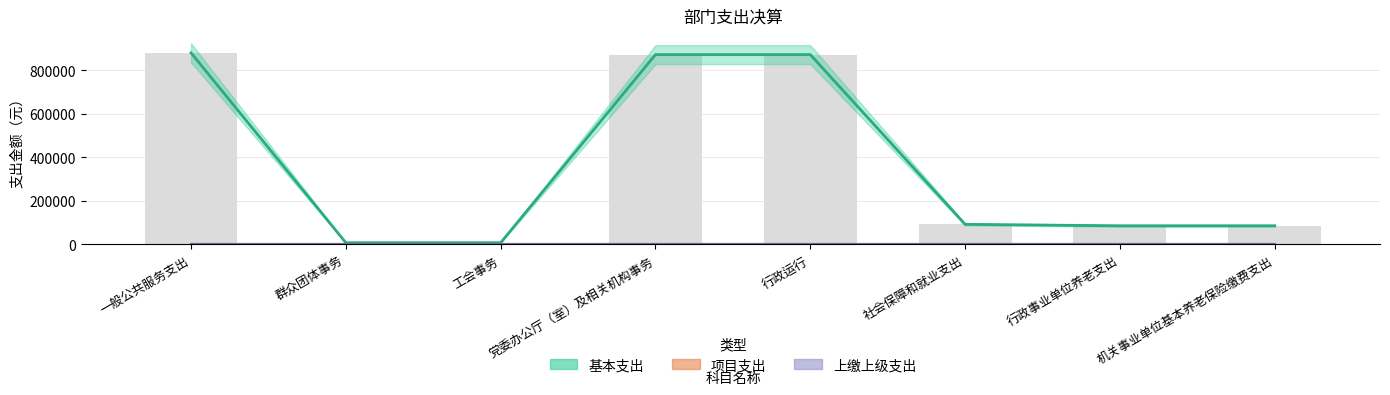

What is the total value across all series at 一般公共服务支出?

879203.4